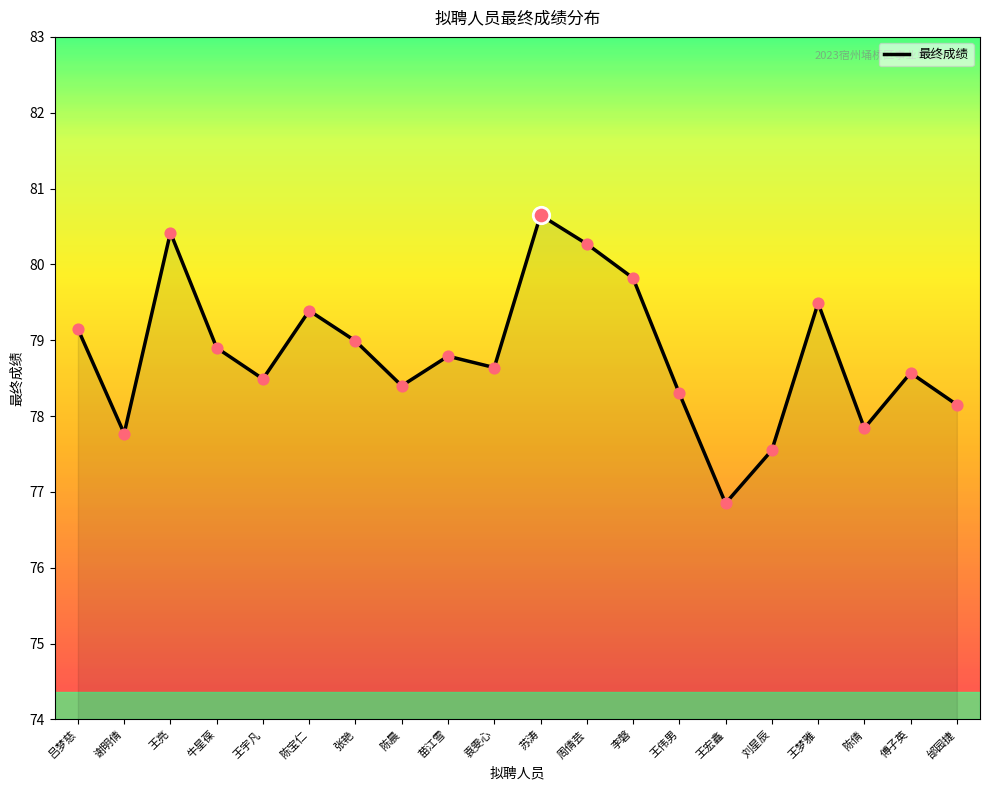

What is the change in value from 陈宝仁 to 李磐?

+0.4